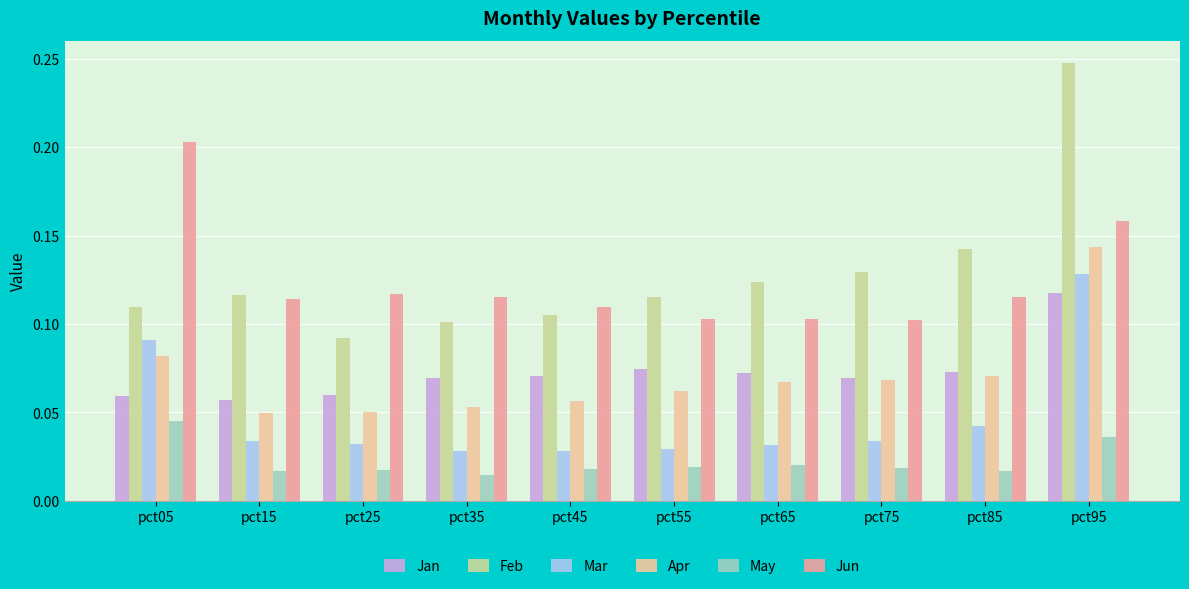

Rank the series by their maximum value, from lowest to highest.

May, Jan, Mar, Apr, Jun, Feb